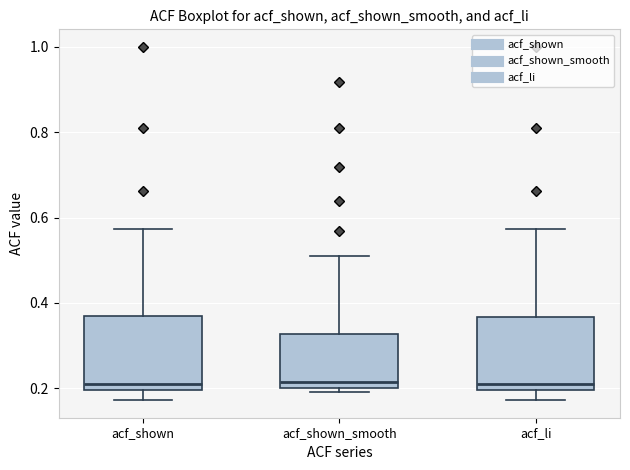

Reading left to right, read every box against the y-axis: the position of its median line, the range the box covers, and the ends of its whiskers. The values are not printed on the chart, so give them approximately, as read against the axis.

acf_shown: median 0.22, box 0.20 to 0.36, whiskers 0.18 to 0.58
acf_shown_smooth: median 0.22, box 0.20 to 0.32, whiskers 0.20 (just below the box's lower edge) to 0.50
acf_li: median 0.22, box 0.20 to 0.36, whiskers 0.18 to 0.58